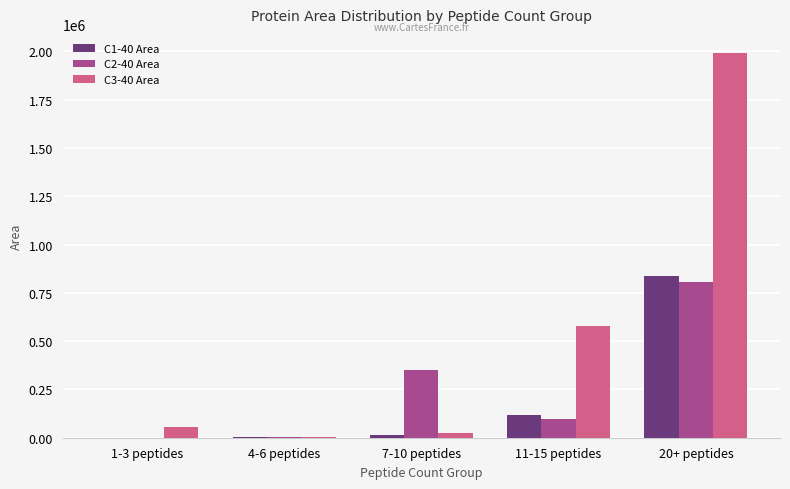

At which category is the sum across all series the highest?

20+ peptides